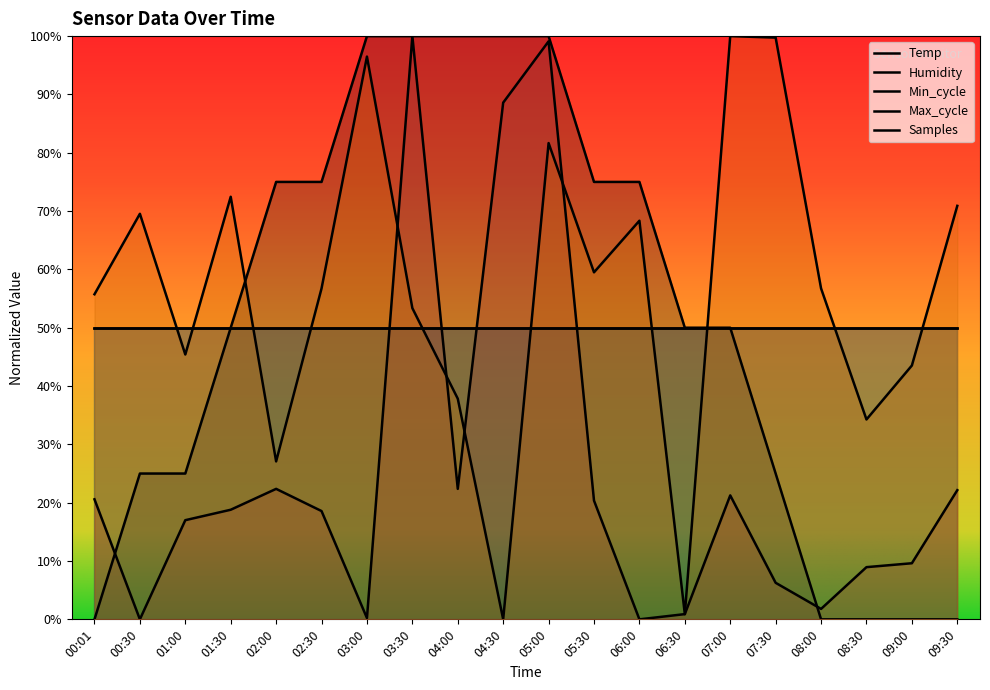

Is the value of Max_cycle at 04:30 greater than the value of Temp at 08:00?

Yes